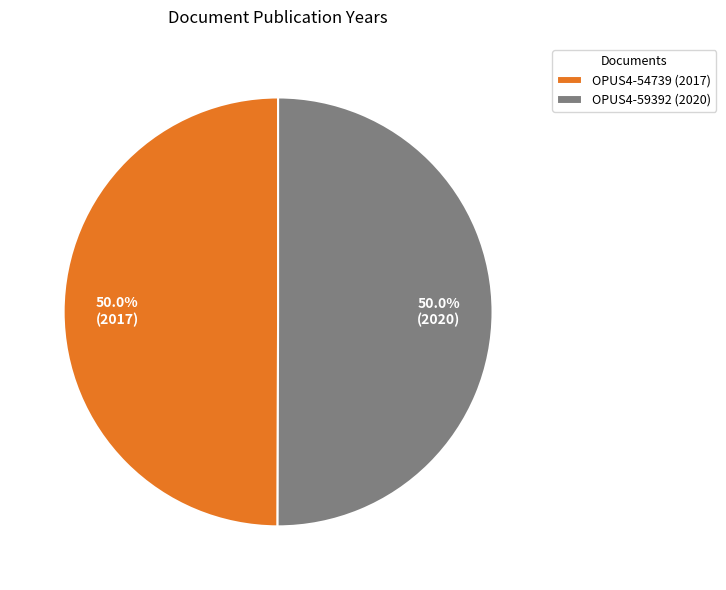

To the nearest percent, what percentage of the pie is OPUS4-54739 (2017)?

50%